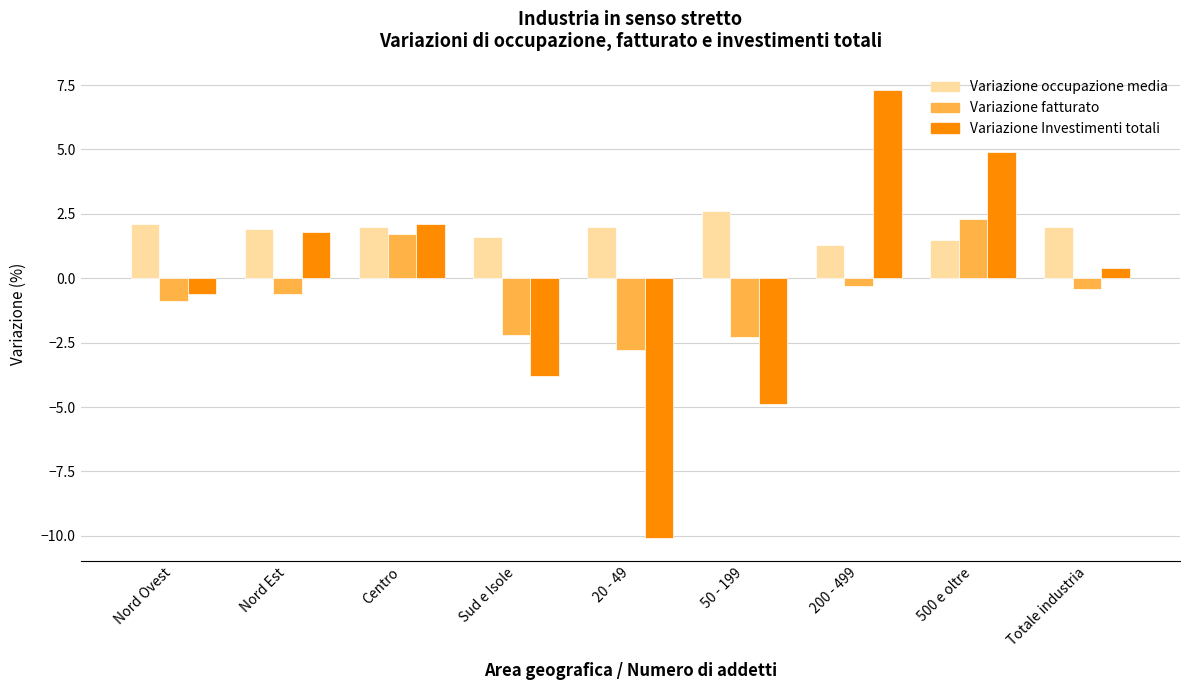

How many data points does each series have?

9